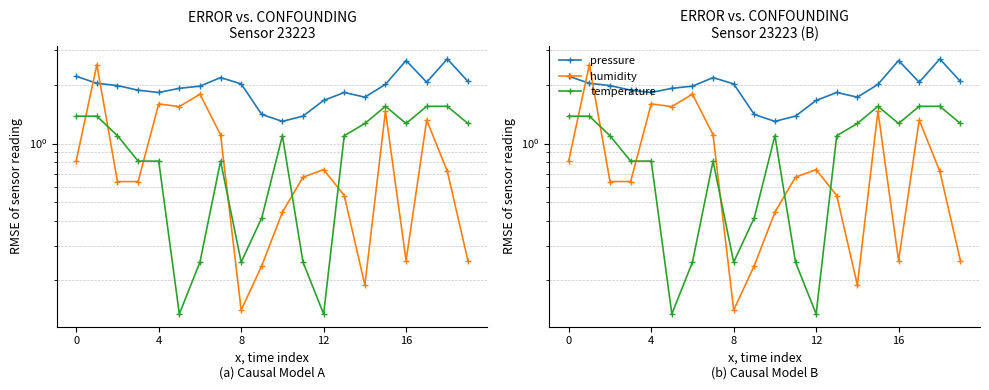

What is the difference between the highest and lowest values at 18?

2.0